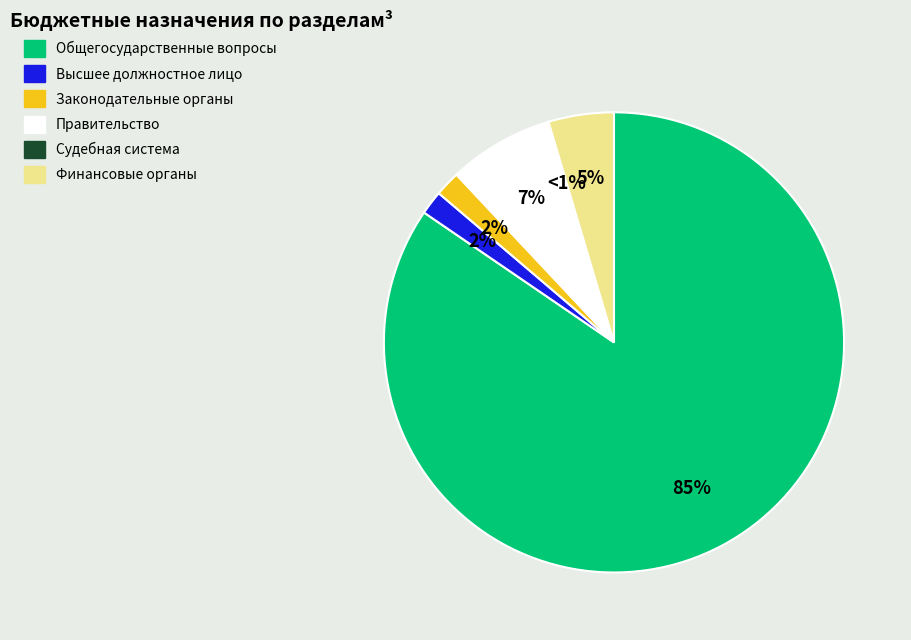

Do Функционирование высшего должностного лица and ОБЩЕГОСУДАРСТВЕННЫЕ ВОПРОСЫ together represent more than half of the pie?

Yes